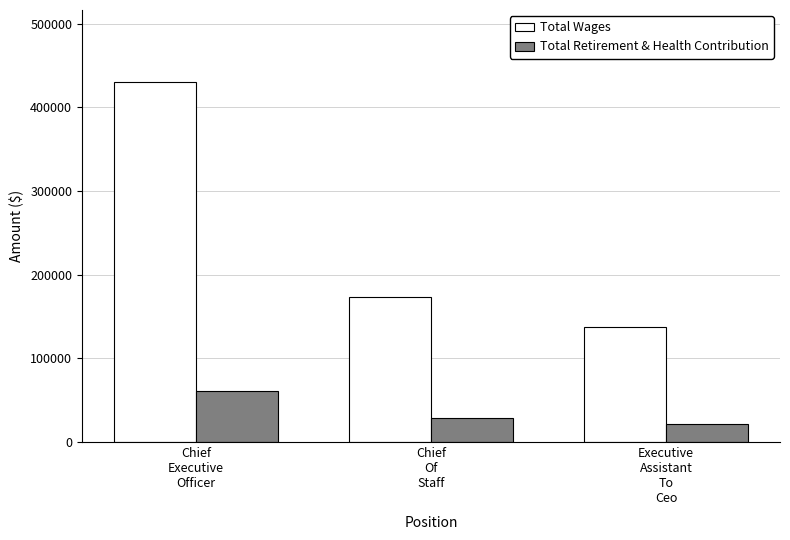

Reading left to right, what are all the values shown in this chart?

Total Wages: 430257	173037	137503
Total Retirement & Health Contribution: 61379	28449	21913